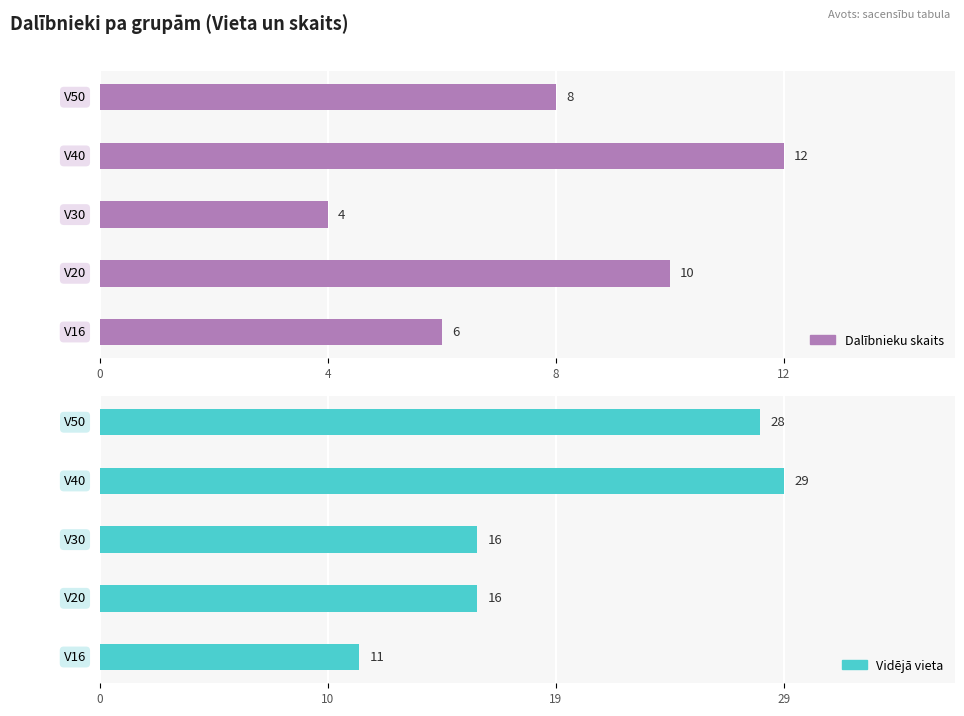

What is the sum of all Vidējā vieta values?

100